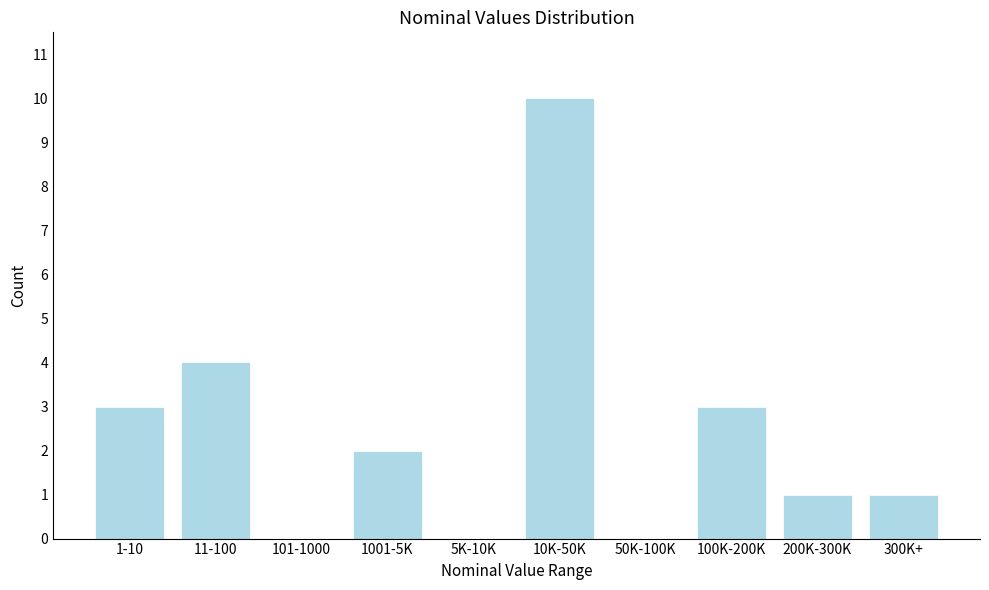

At which label is the value closest to 5?

11-100